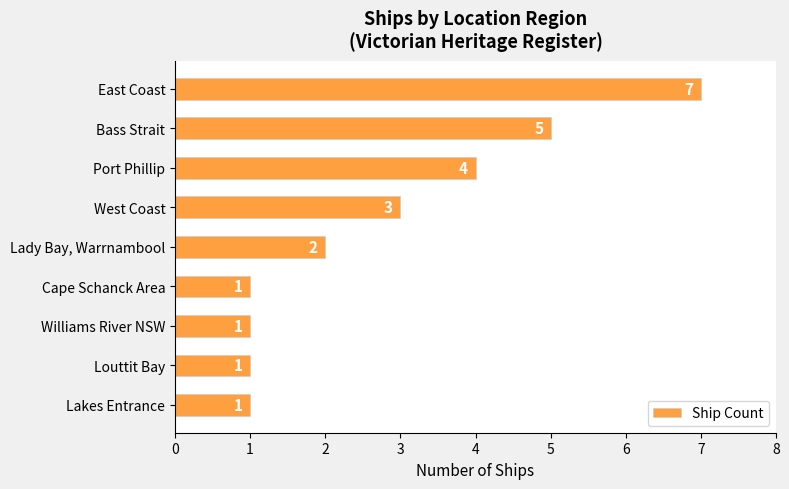

Between Williams River NSW and East Coast, which is larger?

East Coast